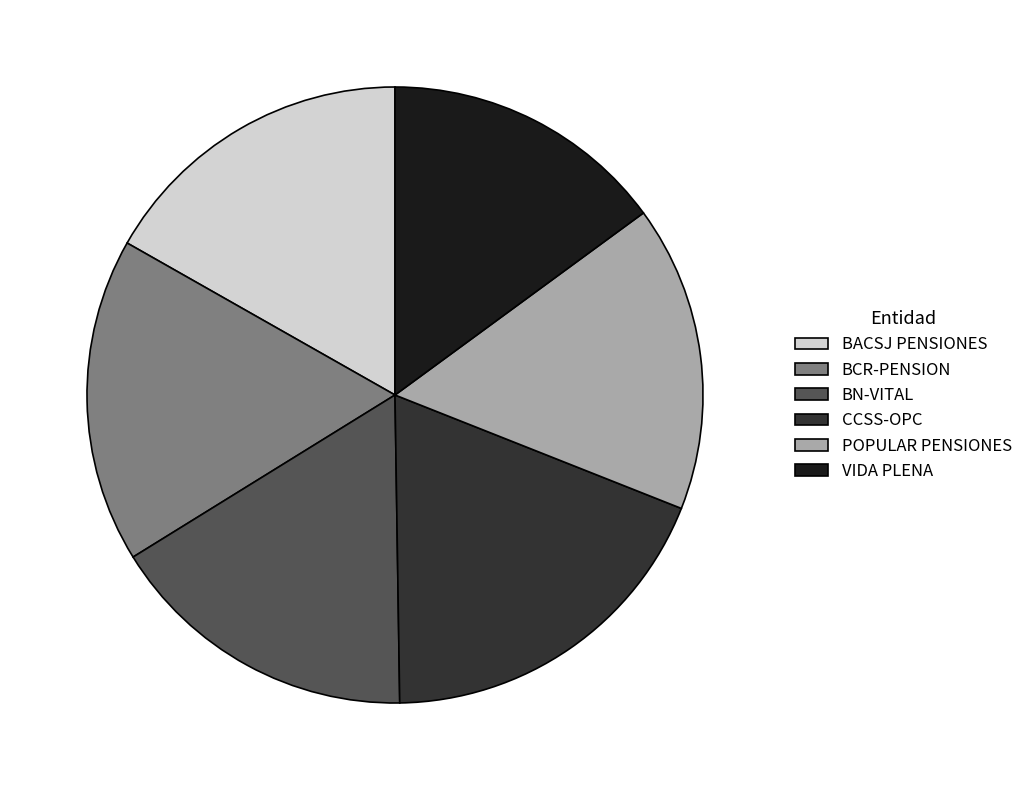

Which has a higher value, BN-VITAL or CCSS-OPC?

CCSS-OPC